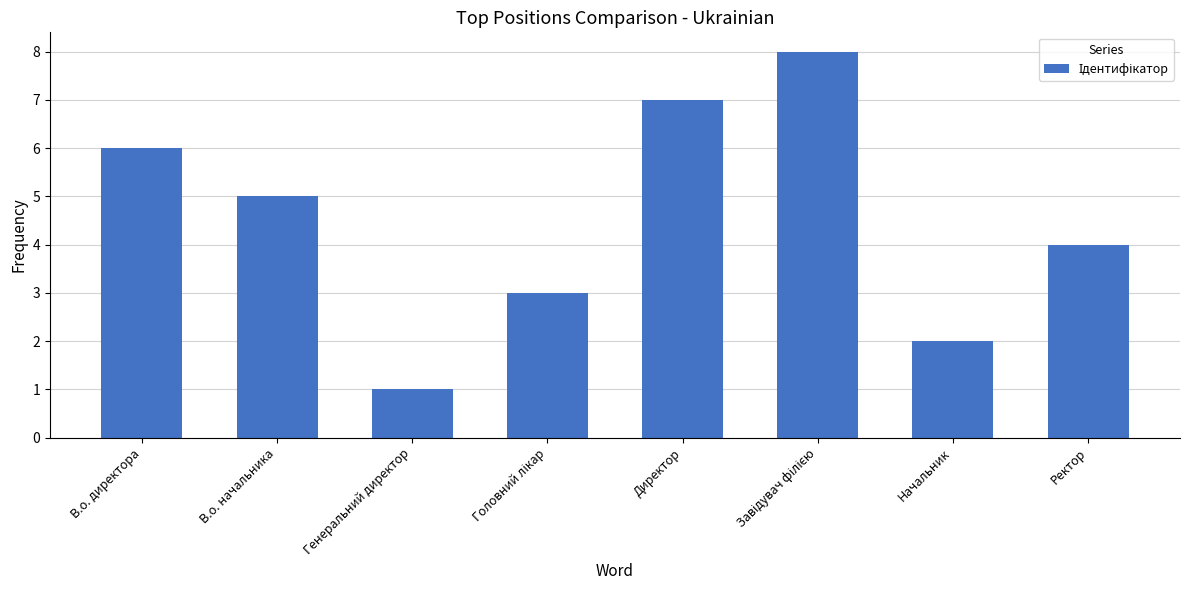

Reading left to right, what are all the values shown in this chart?

6	5	1	3	7	8	2	4